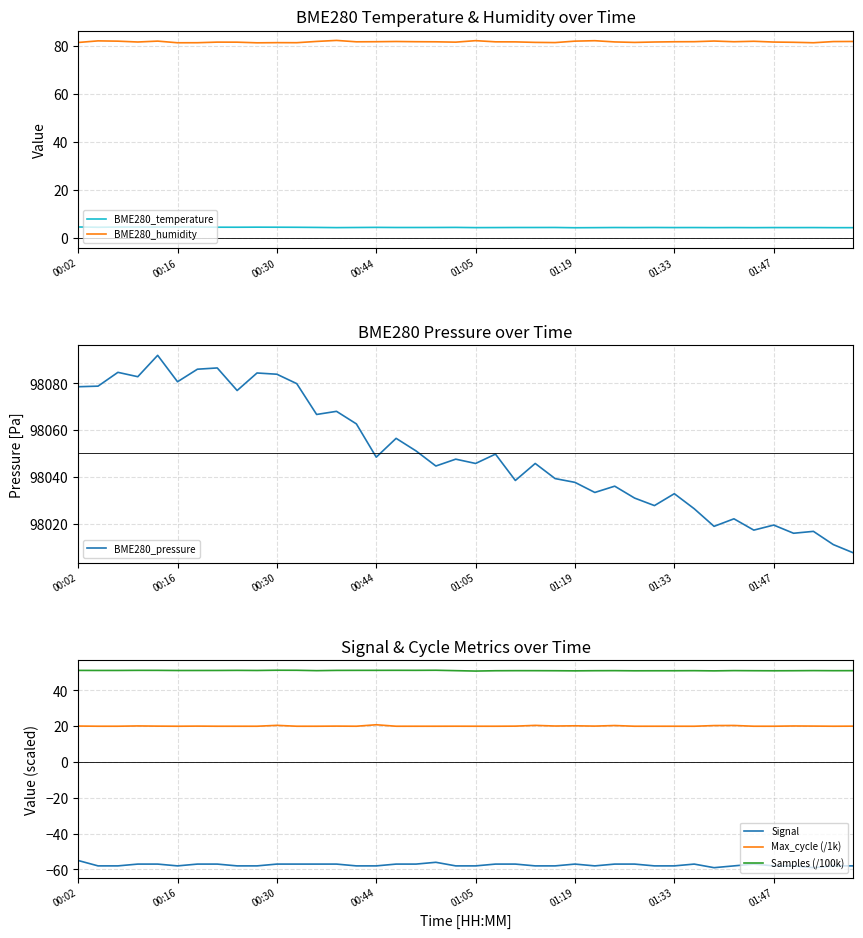

The value of Signal at 27 is -57.0. True or false?

True